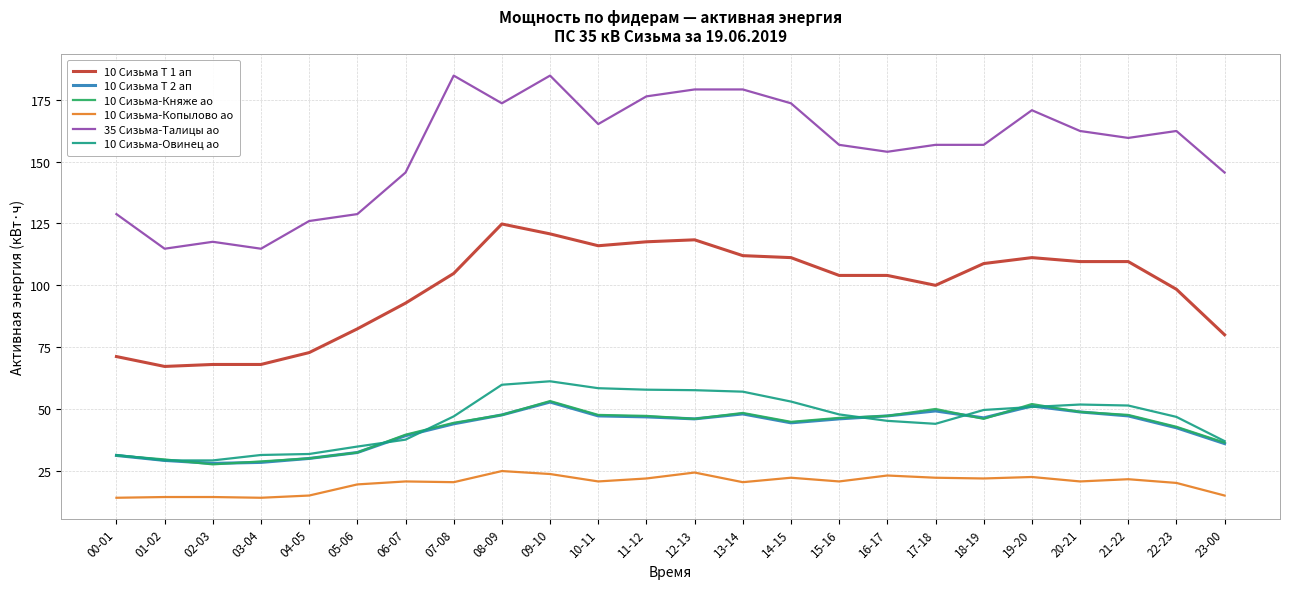

What is the total value across all series at 00-01?

307.9